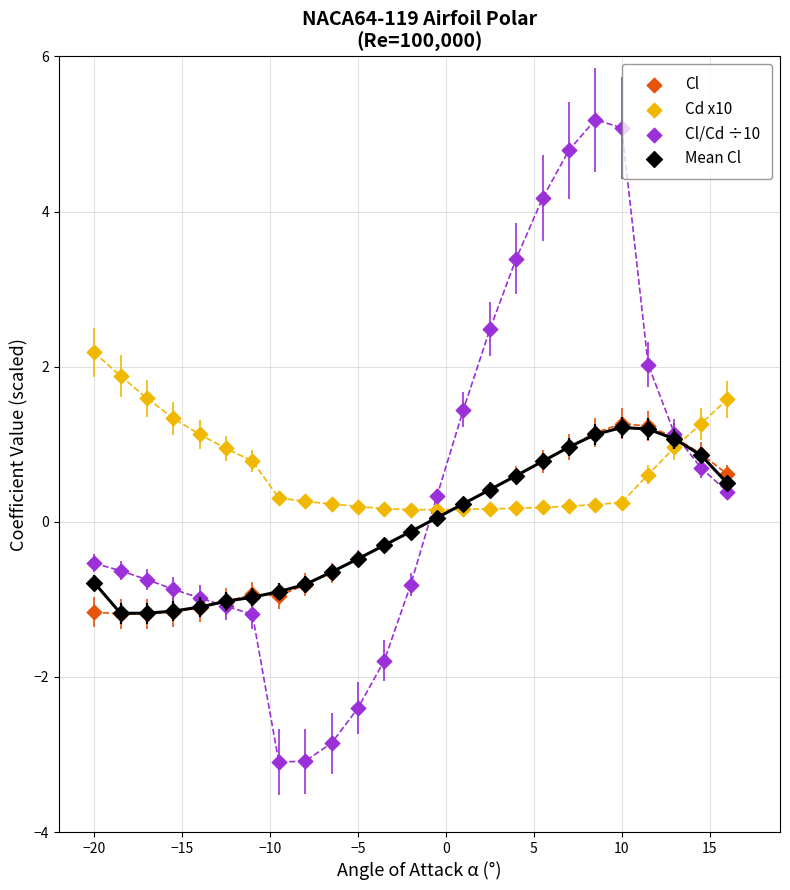

What are all the series names shown in the legend?

Cl, Cd x10, Cl/Cd ÷10, Mean Cl